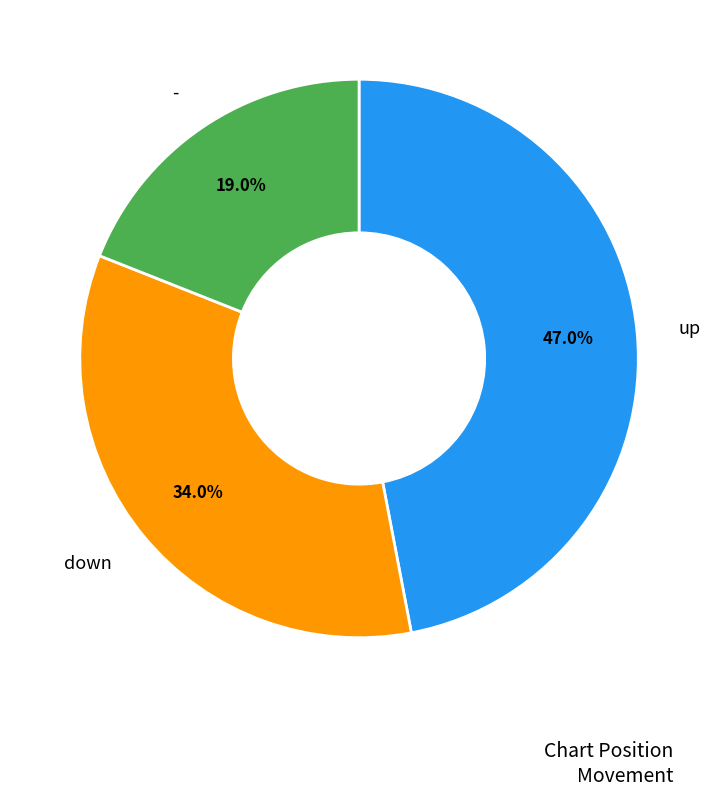

Count the number of slices in the pie.

3